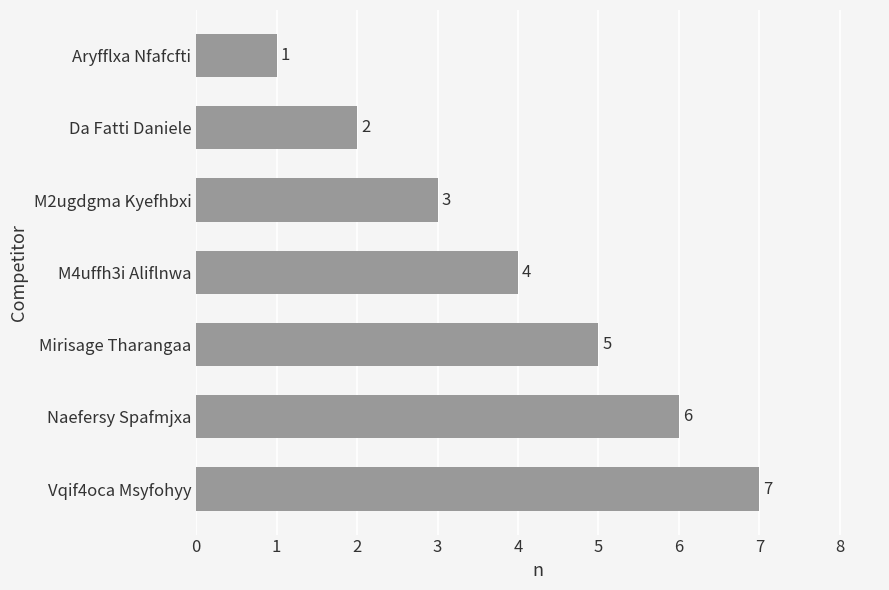

What is the minimum value shown in the chart?

1